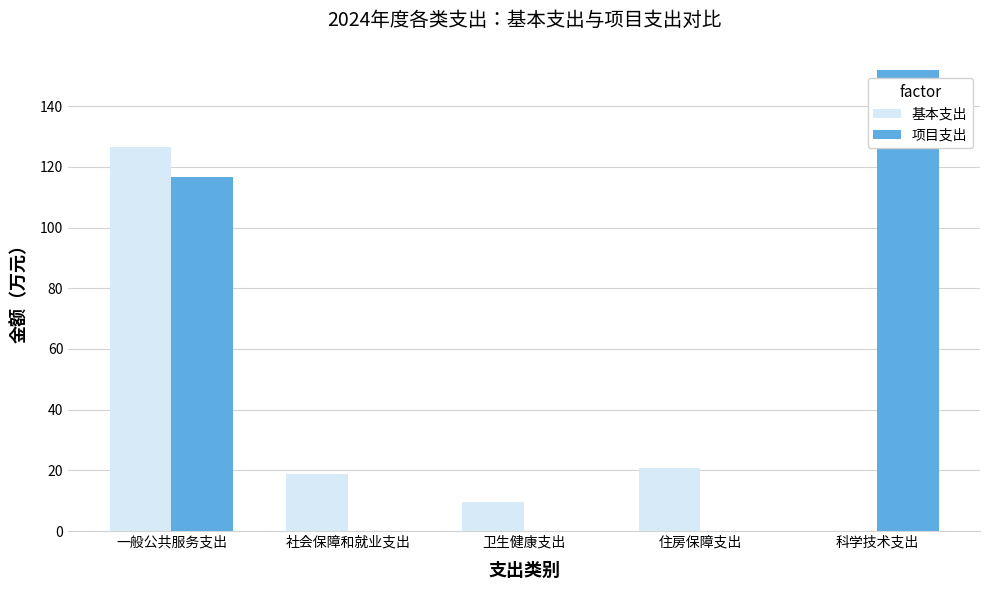

The value of 基本支出 at 住房保障支出 is 13.3. True or false?

False